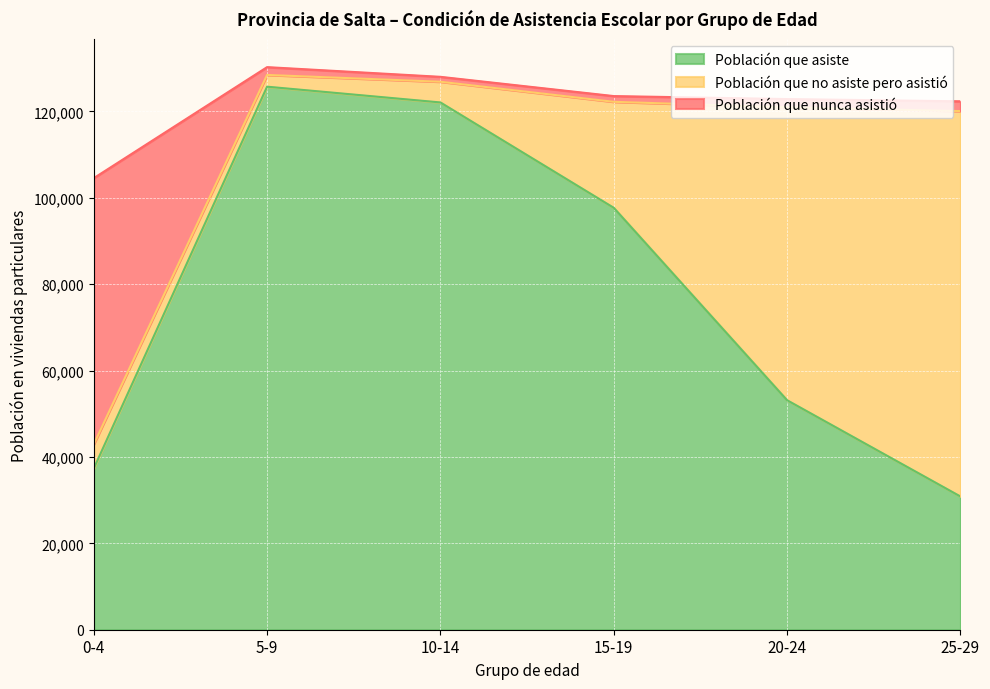

The value of Población que asiste at 10-14 is 122095. True or false?

True